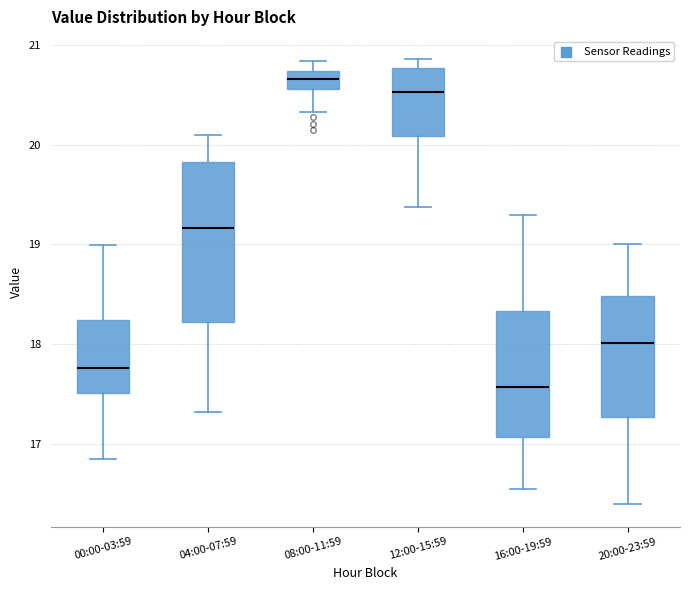

Where is the upper edge of the box for 20:00-23:59 on the y-axis? The values are not printed on the chart, so give them approximately, as read against the axis.

18.5